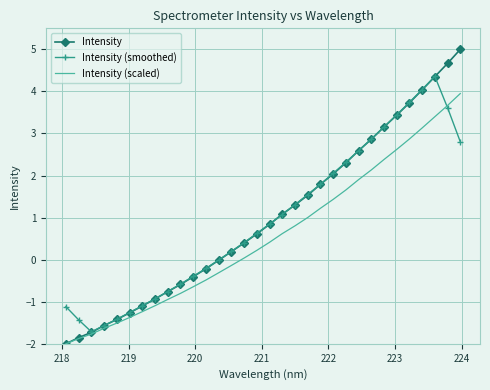

What is the lowest value of the Intensity (scaled) series?

-2.0